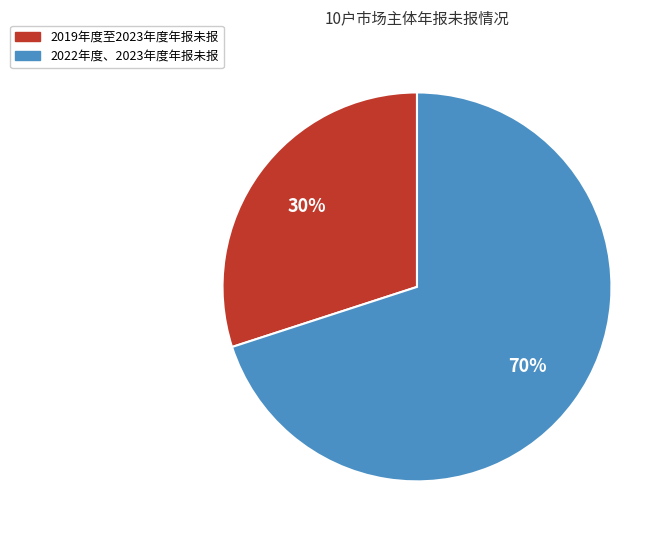

What percentage is the 2019年度至2023年度年报未报 slice, to the nearest percent?

30%